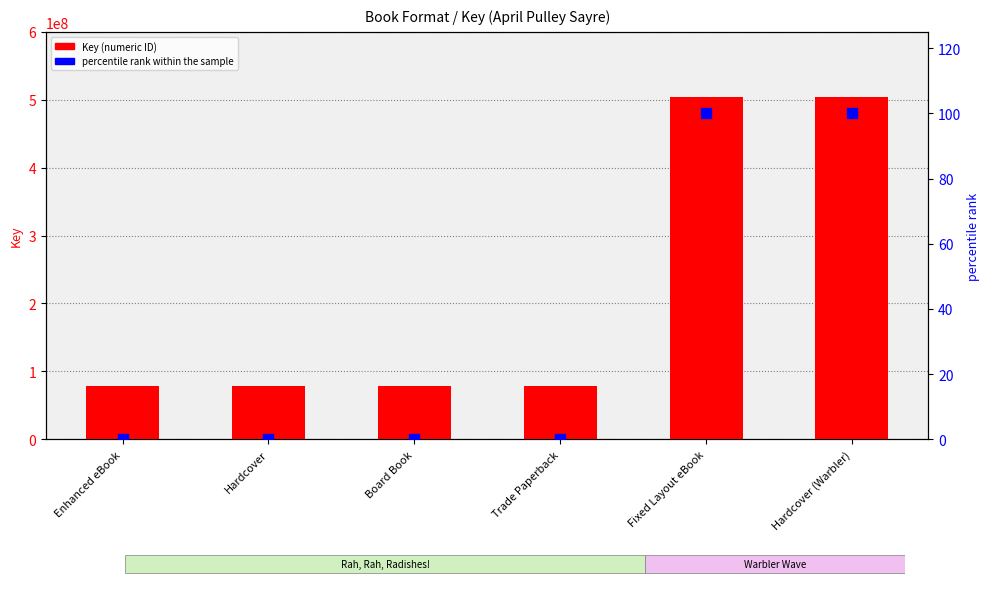

What are all the series names shown in the legend?

Key (numeric ID), percentile rank within the sample